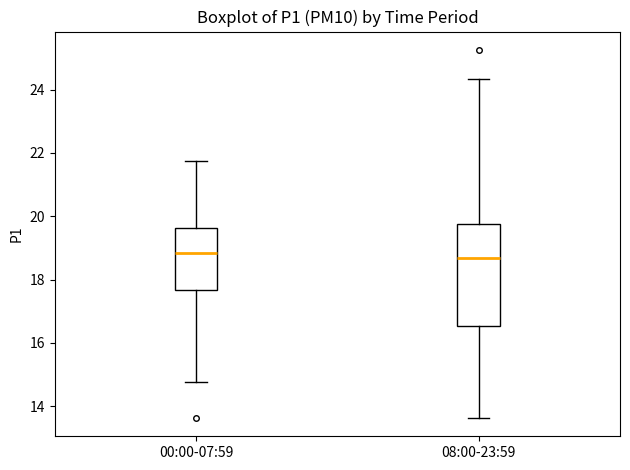

Reading left to right, transcribe this box plot: for each box, give where its median line is, the range the box spans, and where its two whiskers end, as read against the y-axis. The values are not printed on the chart, so give them approximately, as read against the axis.

00:00-07:59: median 18.8, box 17.6 to 19.6, whiskers 14.8 to 21.8
08:00-23:59: median 18.6, box 16.6 to 19.8, whiskers 13.6 to 24.4